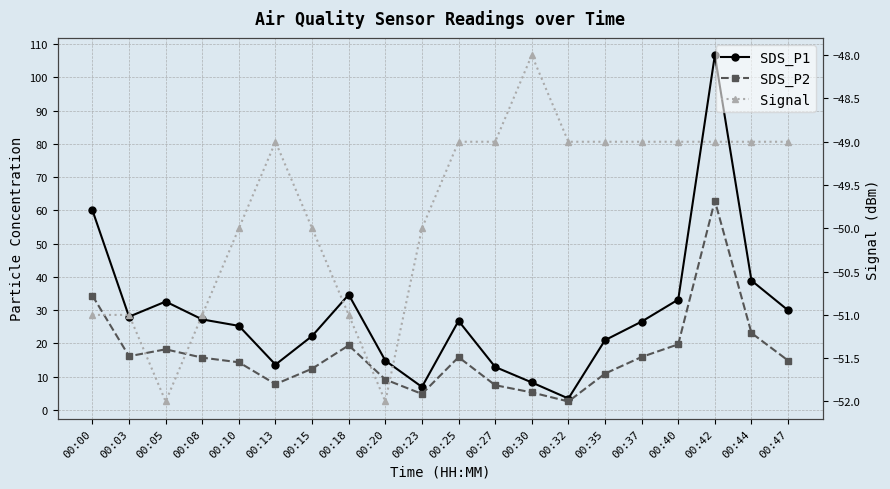

At which category is the sum across all series the highest?

00:42